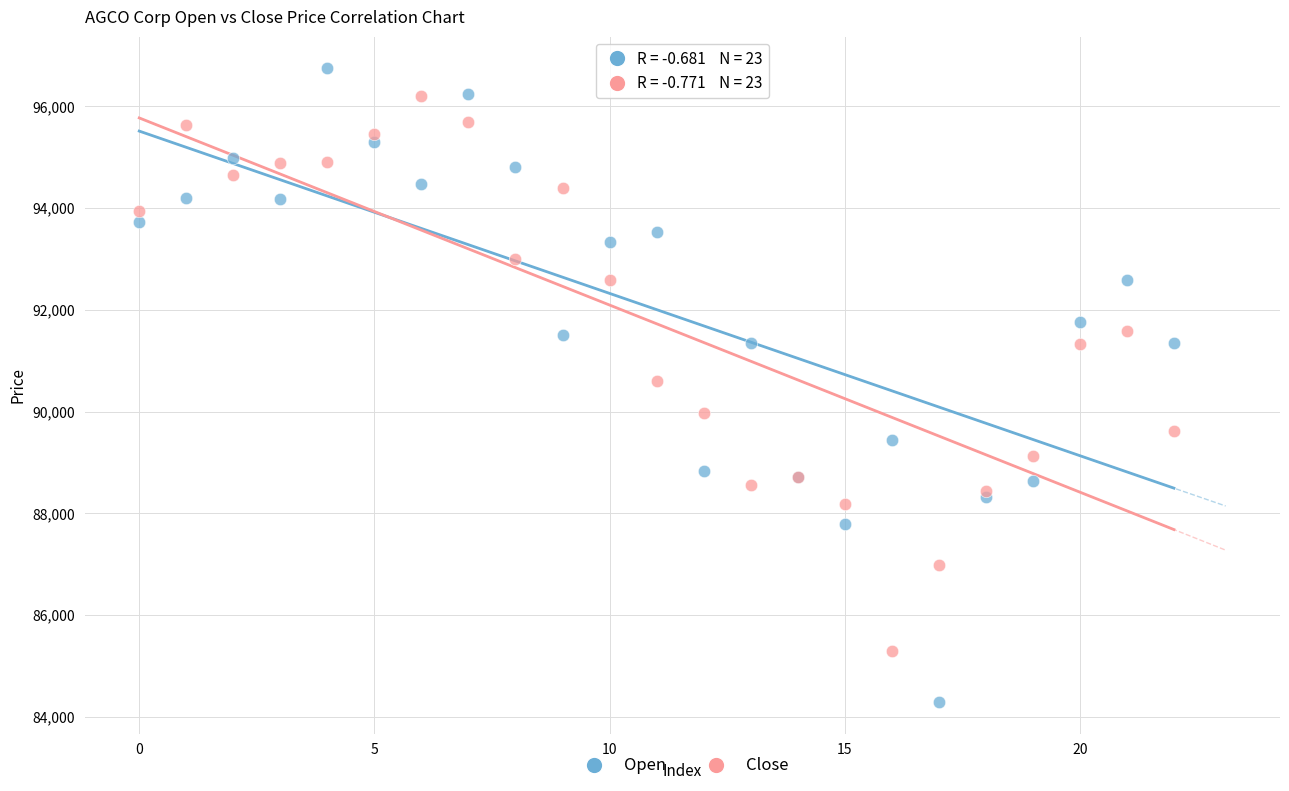

Which series reaches the minimum Y coordinate?

Open